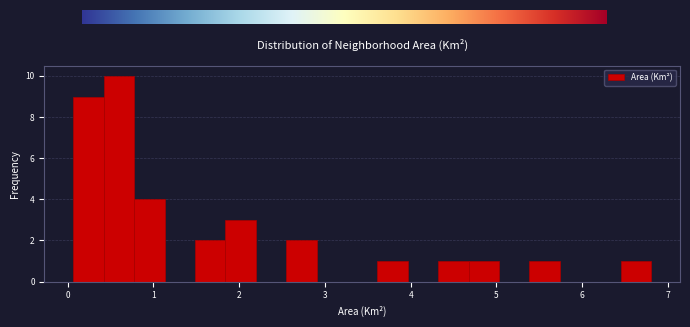

Read against the x-axis, roughly where is the centre of the tallest bar?

0.6